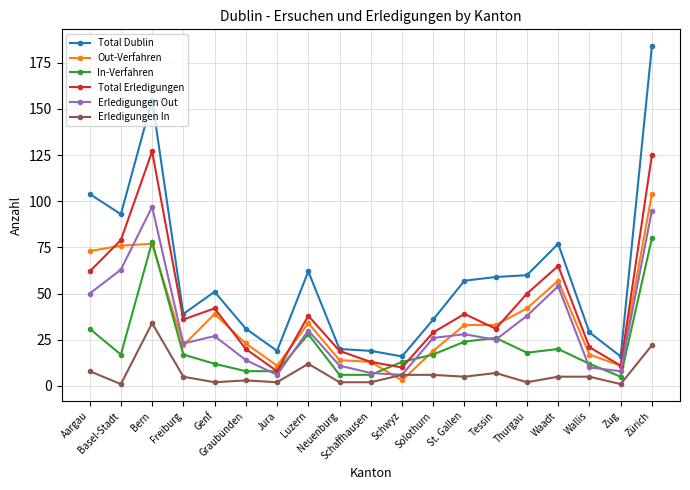

True or false: Out-Verfahren and Erledigungen Out cross at least once.

True